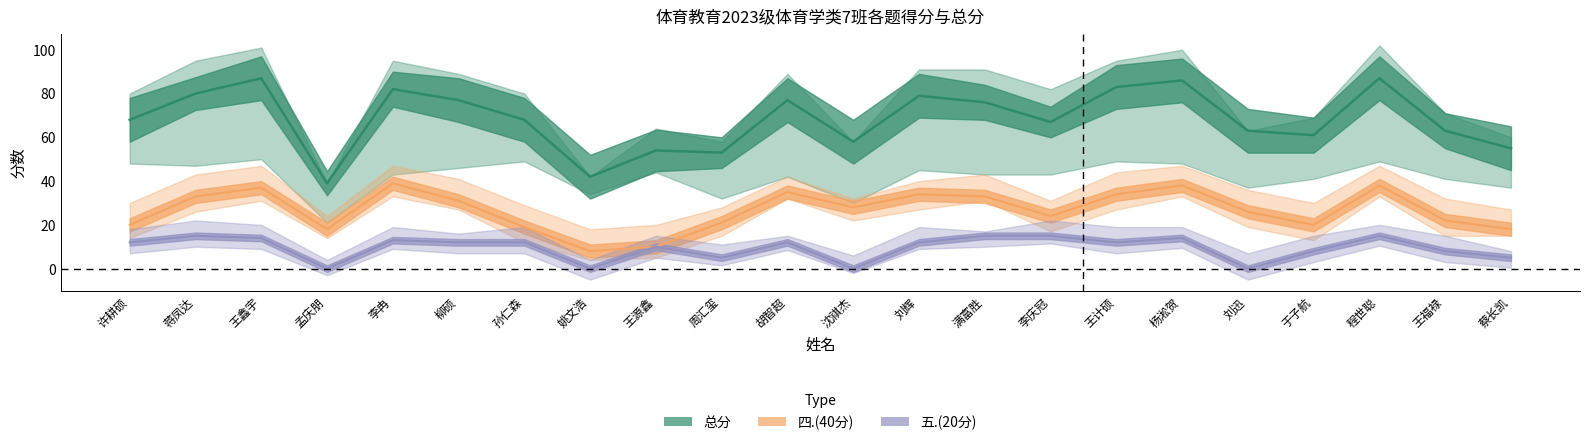

What is the maximum value shown in the chart?

87